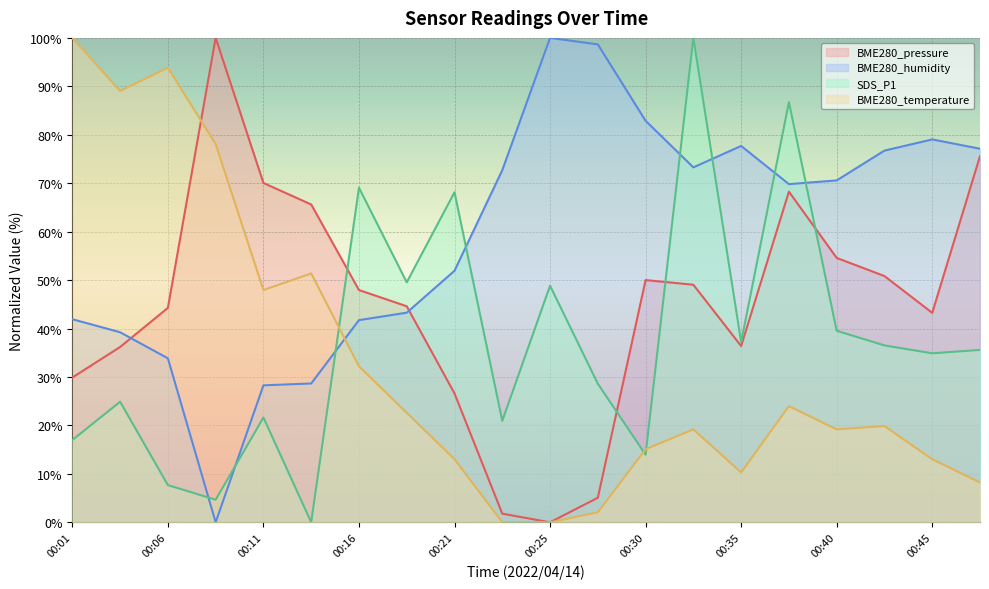

True or false: BME280_humidity has more than 1 points higher than both neighbors.

True